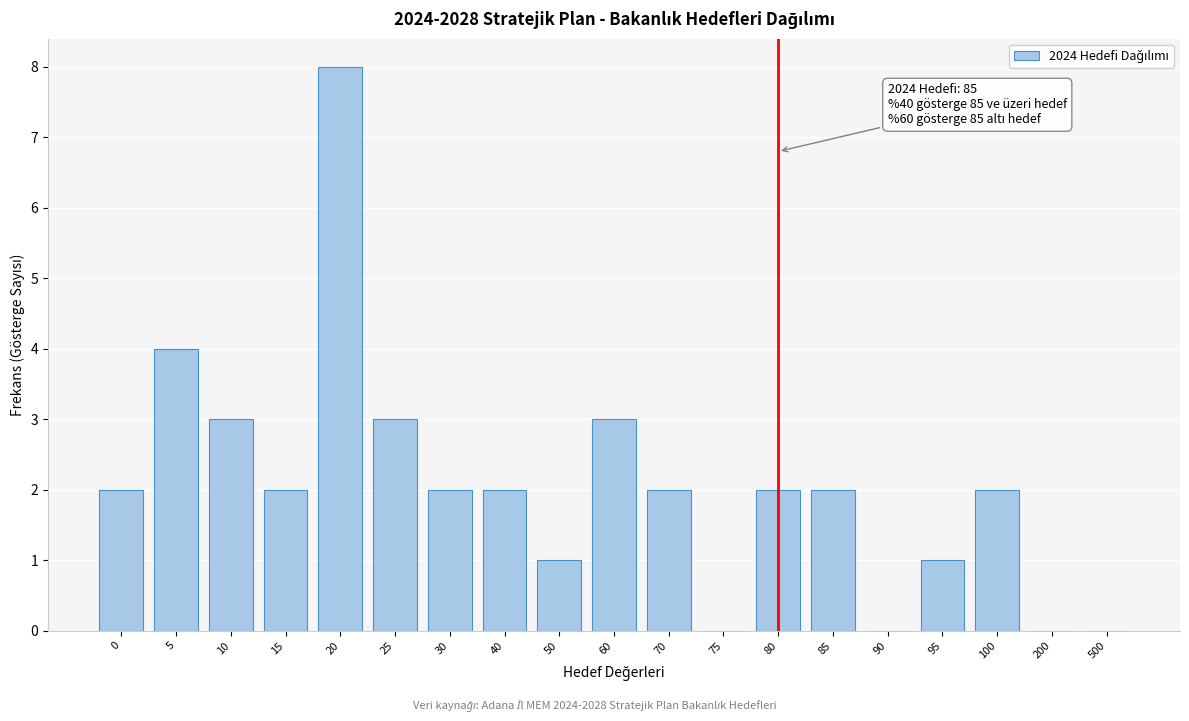

Reading left to right, what are all the values shown in this chart?

0=2	5=4	10=3	15=2	20=8	25=3	30=2	40=2	50=1	60=3	70=2	75=0	80=2	85=2	90=0	95=1	100=2	200=0	500=0